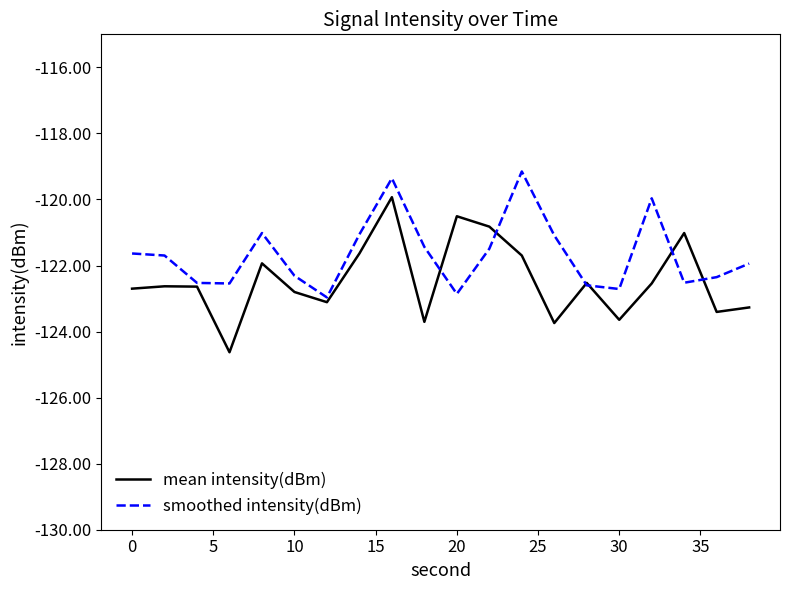

What is the minimum value shown in the chart?

-124.6